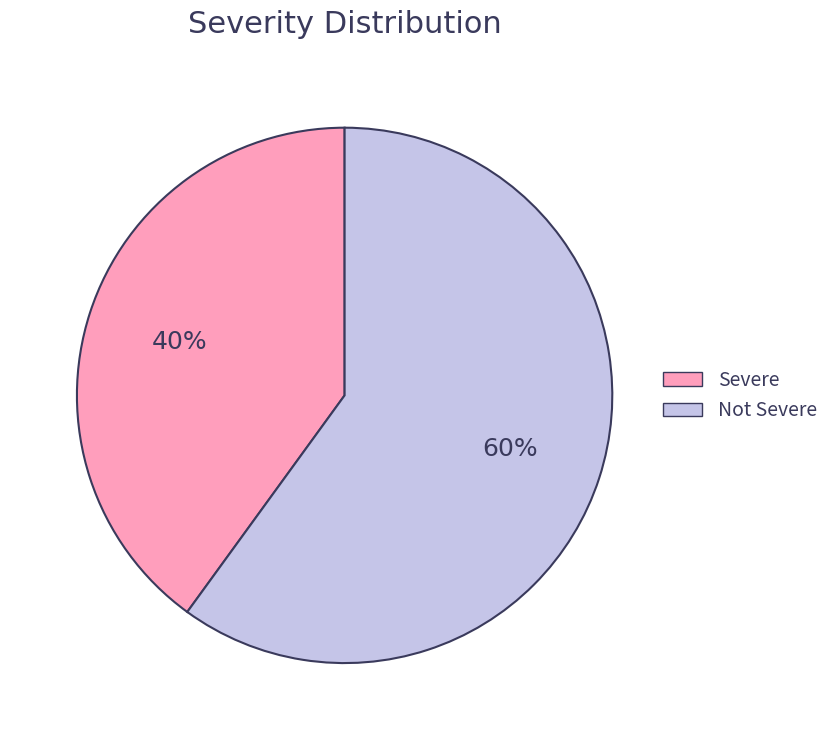

To the nearest percent, what is the difference between the Severe and Not Severe slice percentages?

20%